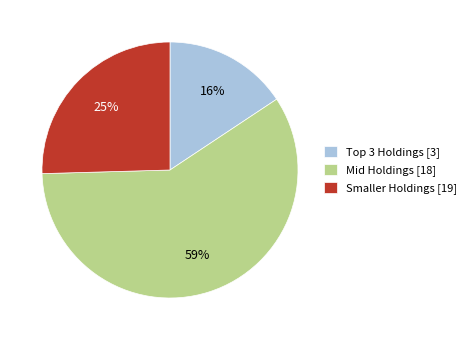

Which has a higher value, Smaller Holdings [19] or Mid Holdings [18]?

Mid Holdings [18]